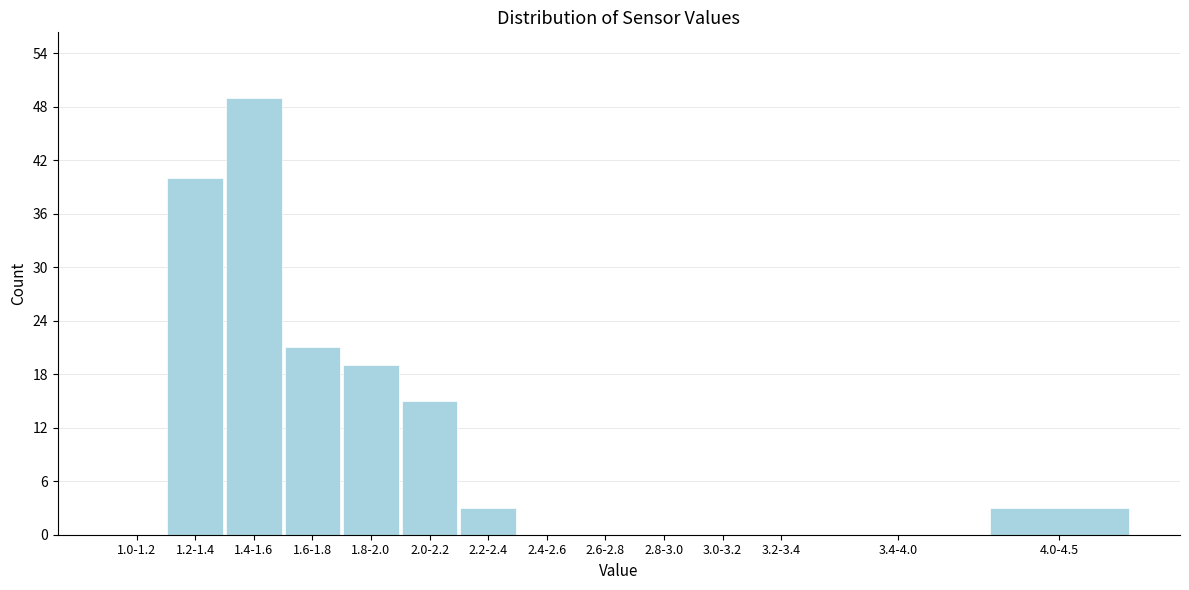

Reading left to right, list all the values displayed in this chart.

1.0-1.2=0	1.2-1.4=40	1.4-1.6=49	1.6-1.8=21	1.8-2.0=19	2.0-2.2=15	2.2-2.4=3	2.4-2.6=0	2.6-2.8=0	2.8-3.0=0	3.0-3.2=0	3.2-3.4=0	3.4-4.0=0	4.0-4.5=3